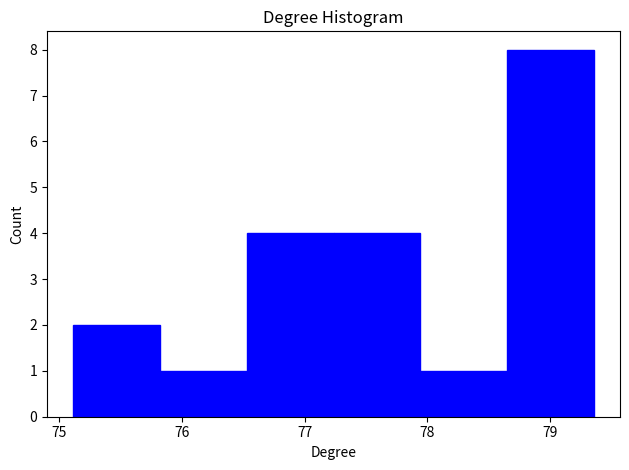

What is the height of the bar covering 75.8 to 76.5 on the x-axis? Neither the bar edges nor the heights are printed on the chart, so give them approximately, as read against the axes.

1